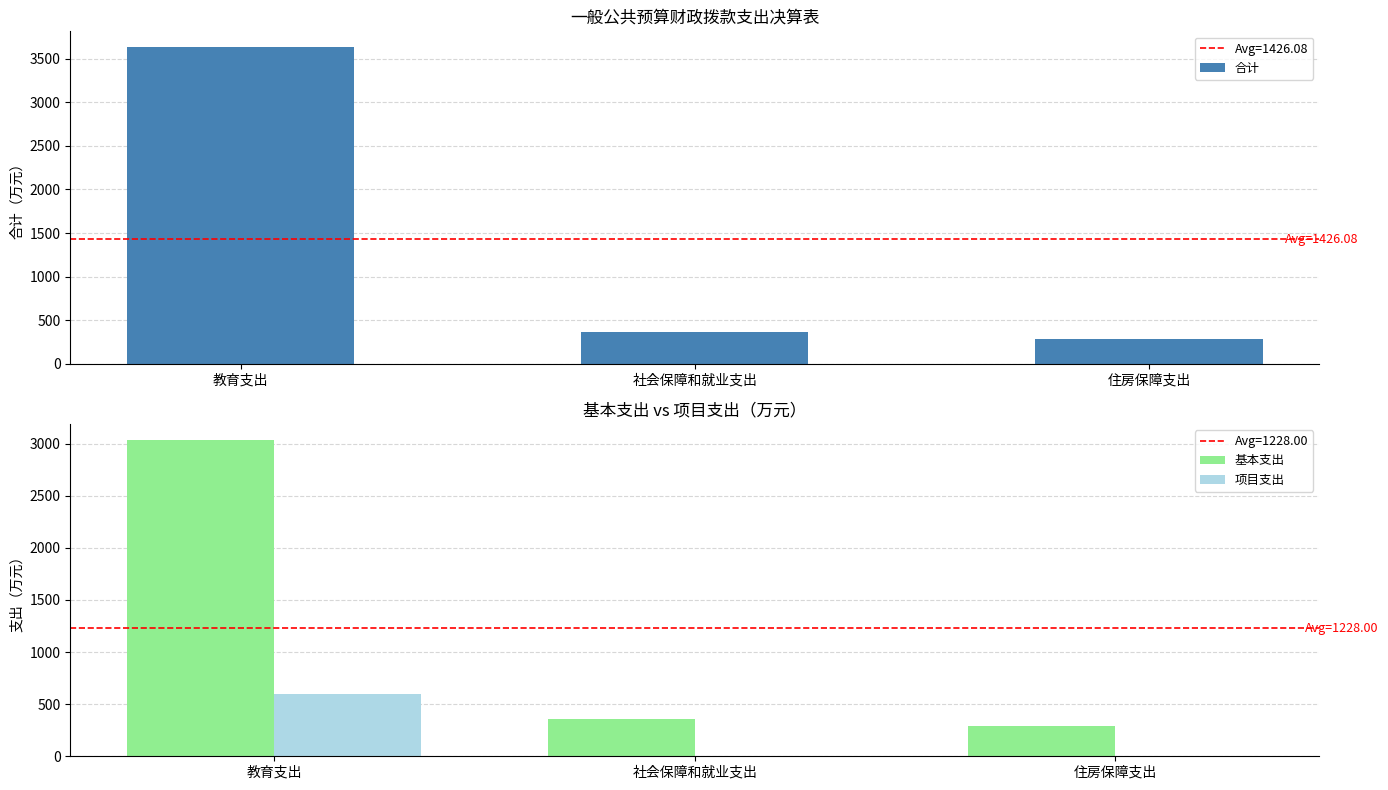

Where is 项目支出 nearest to the value 297?

社会保障和就业支出